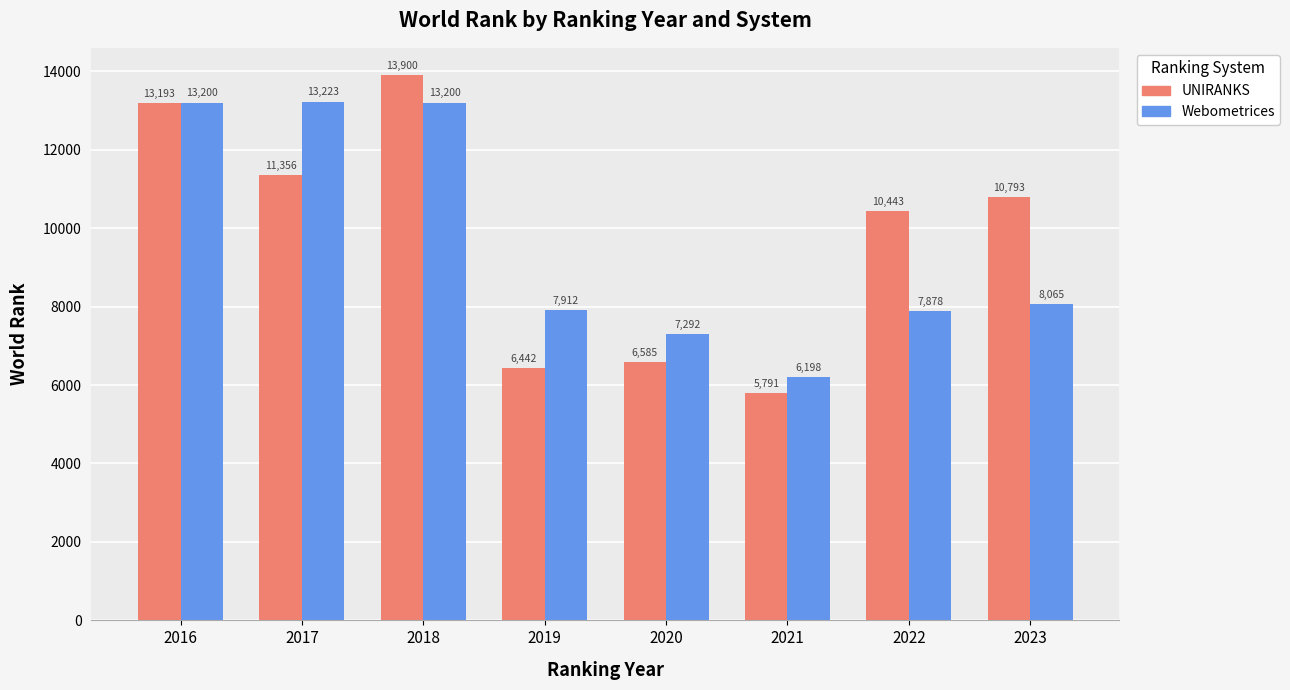

What is the difference between the second highest and minimum values in the Webometrices series?

7002